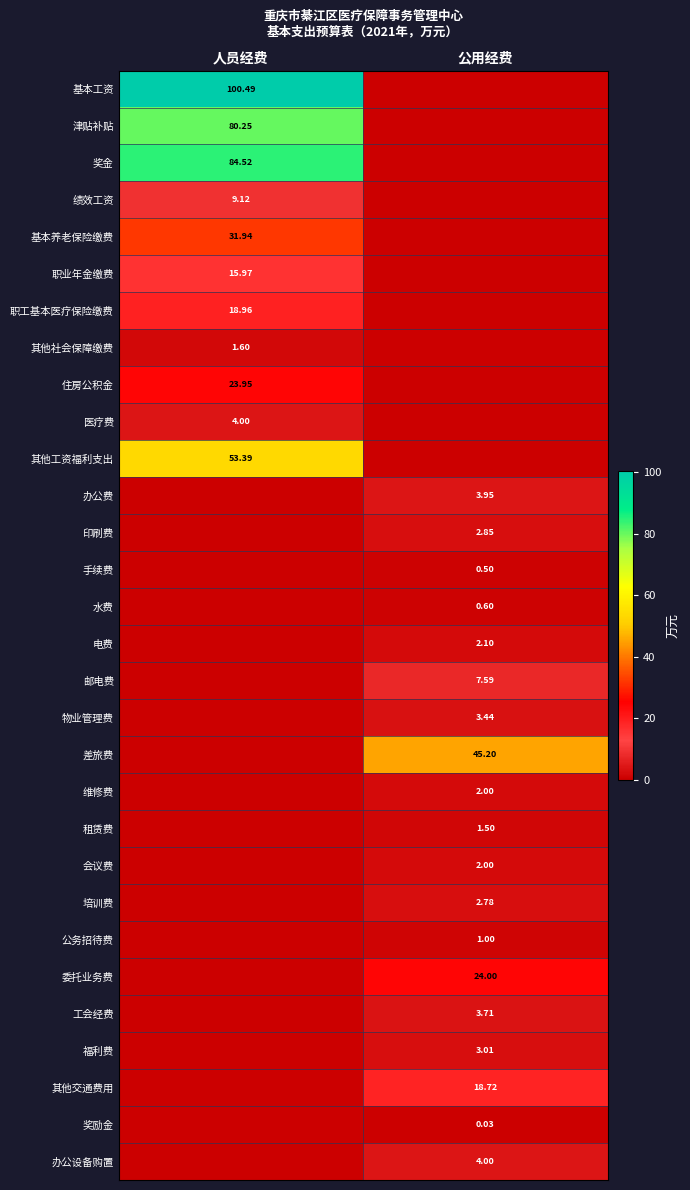

What is the difference between the maximum and minimum values in the 医疗费 series?

4.0